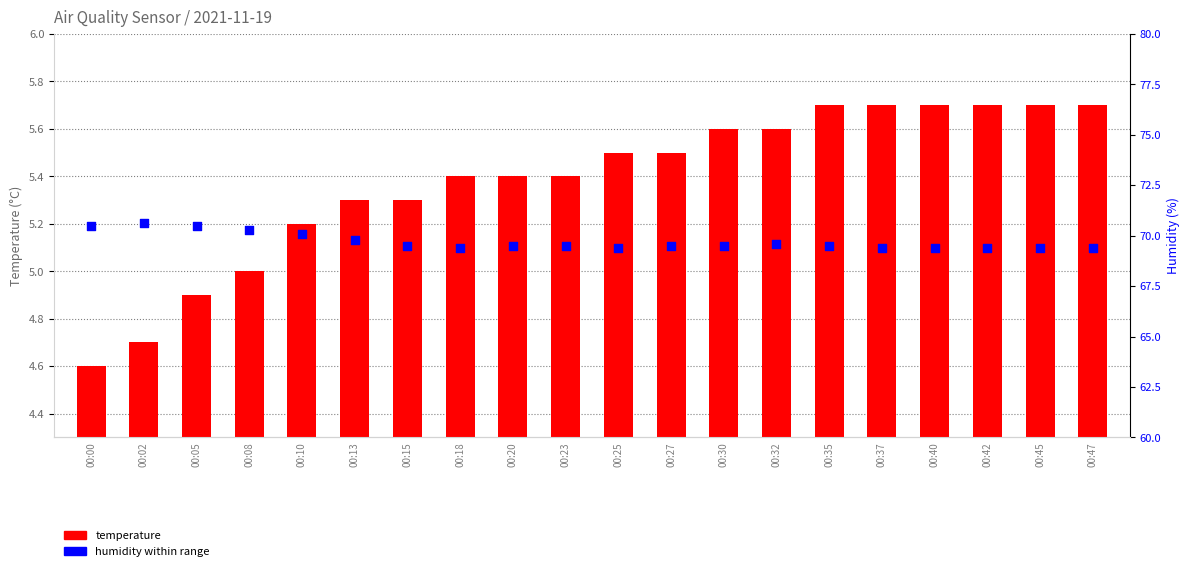

Which series has the widest spread of Y values?

humidity